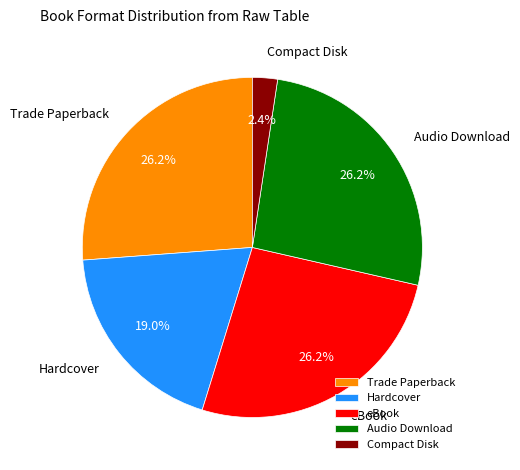

The Trade Paperback slice represents 34% of the pie. True or false?

False